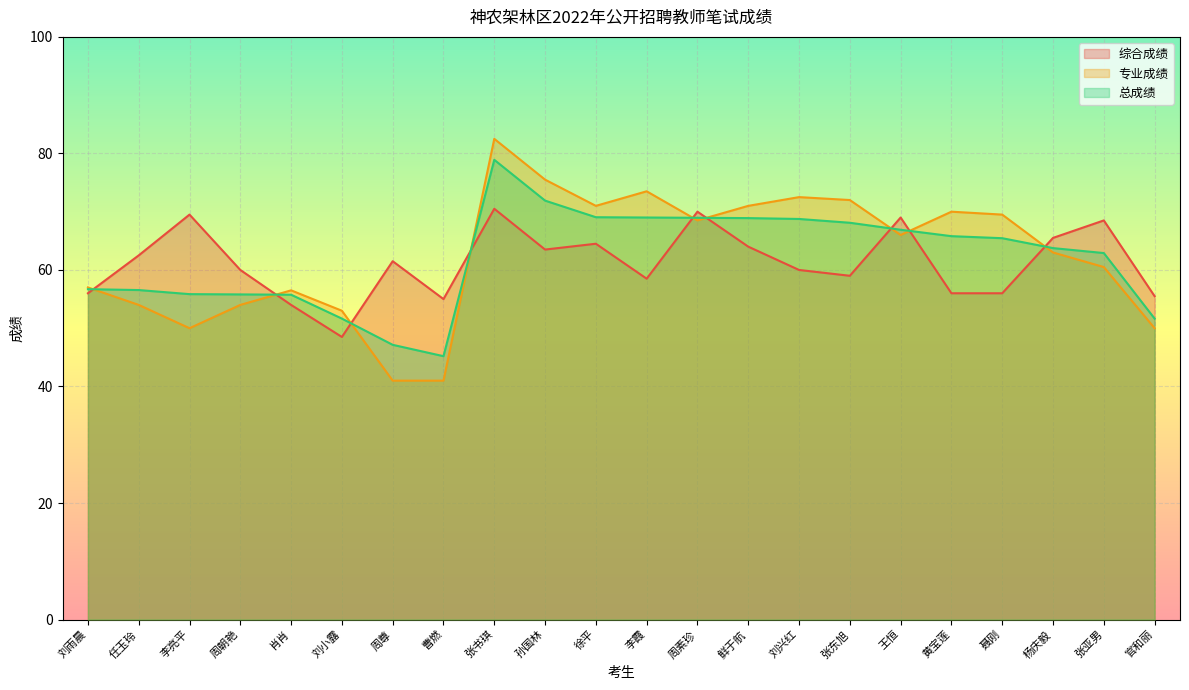

Is the value of 综合成绩 at 李霞 greater than the value of 总成绩 at 聂刚?

No